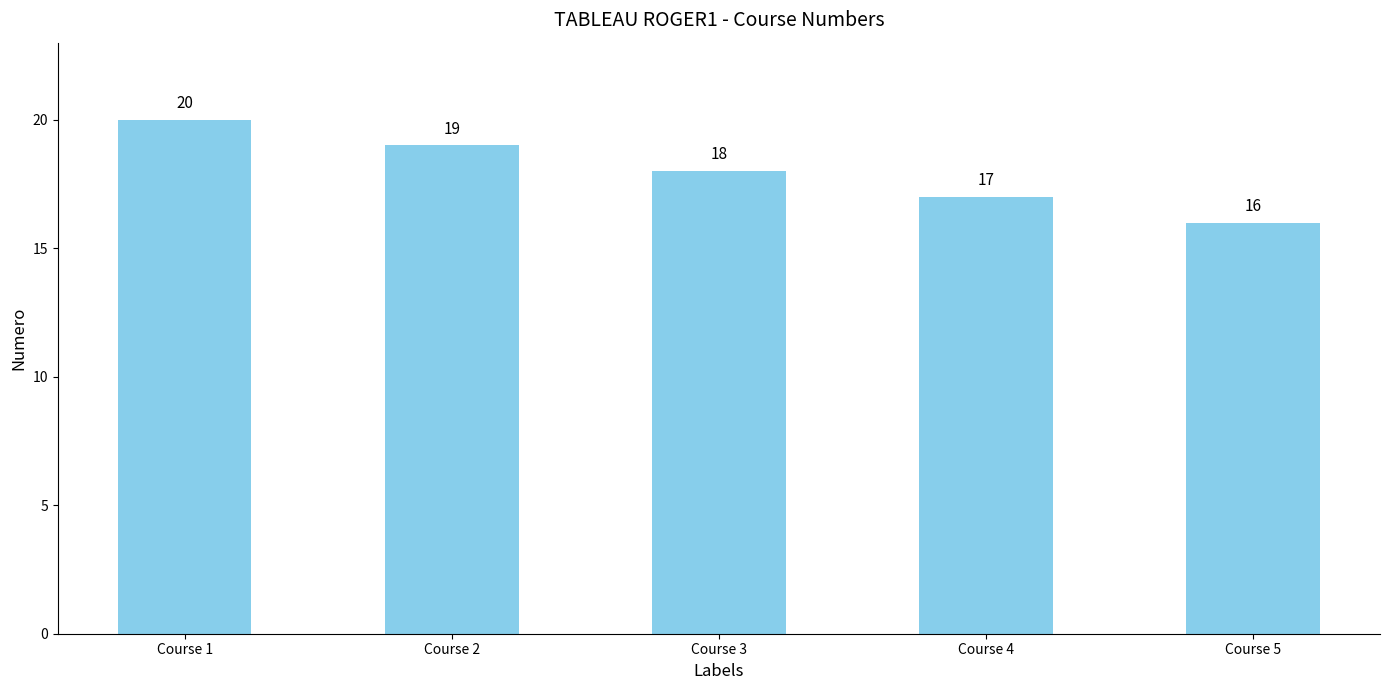

Which has a higher value, Course 5 or Course 4?

Course 4